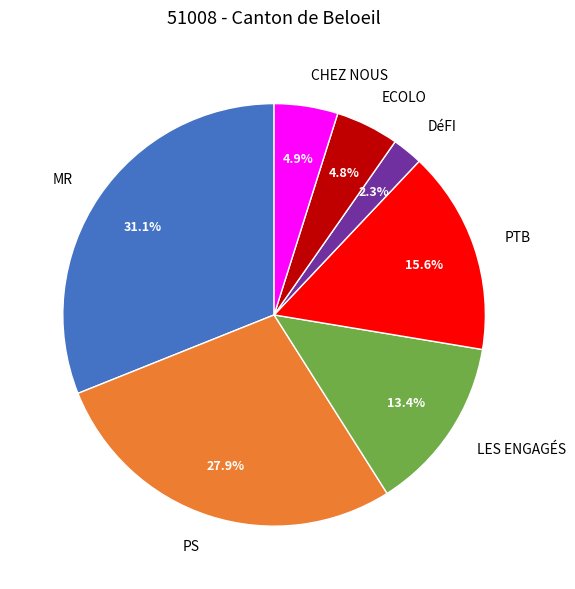

Does any single category account for the majority?

No